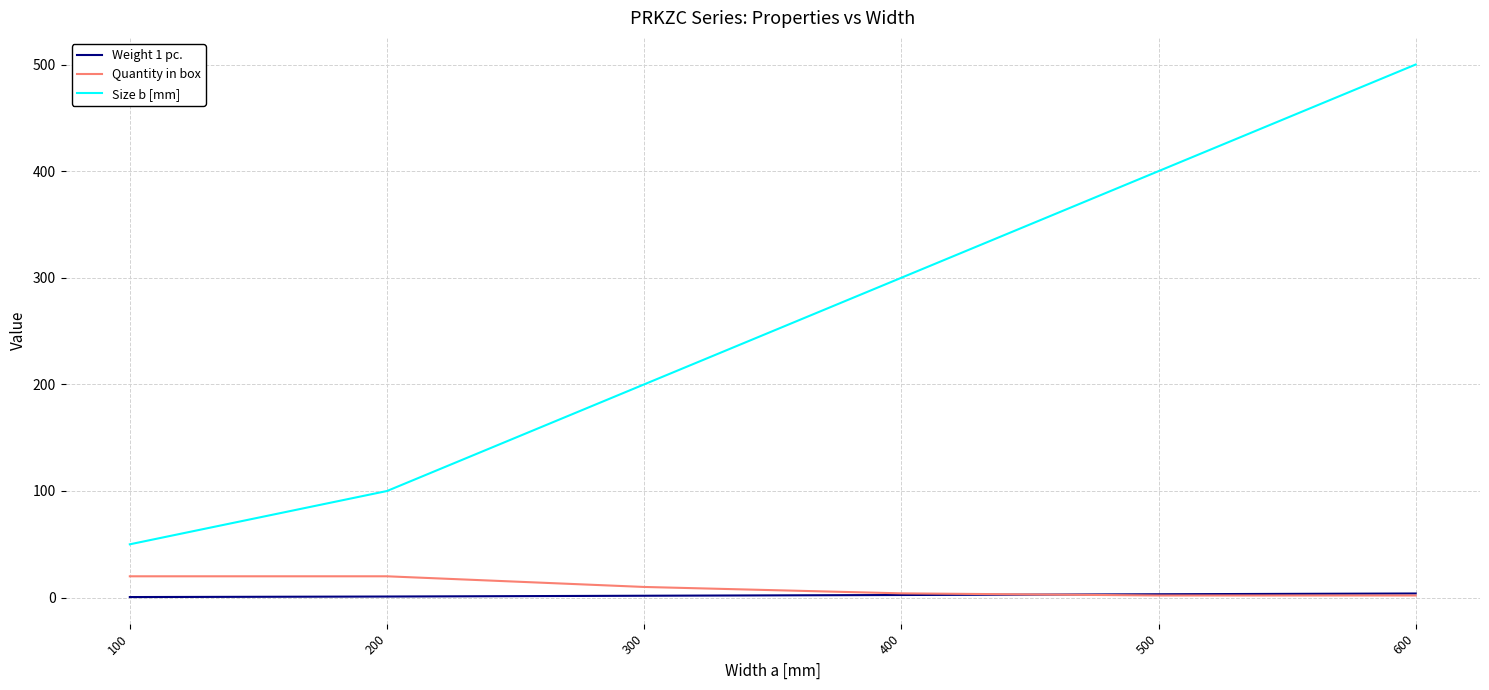

True or false: Weight 1 pc. and Size b [mm] cross at least once.

False